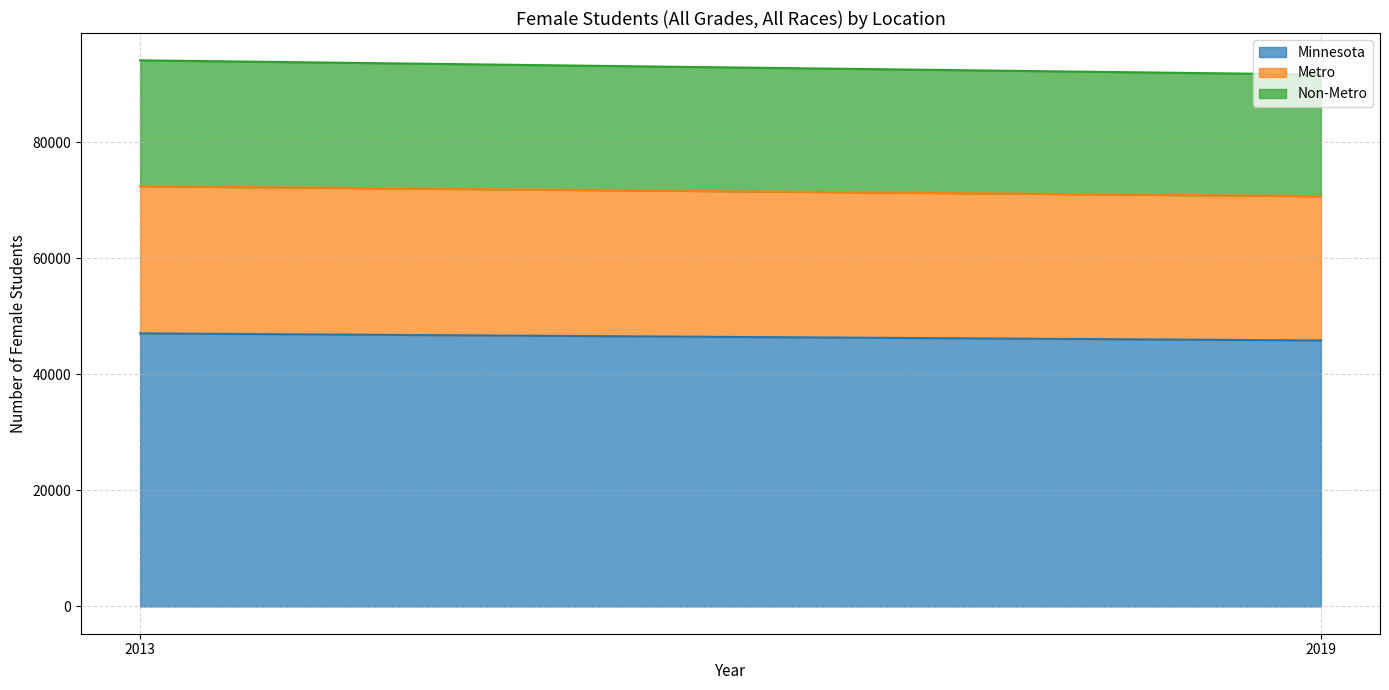

What is the sum of all Minnesota values?

92935